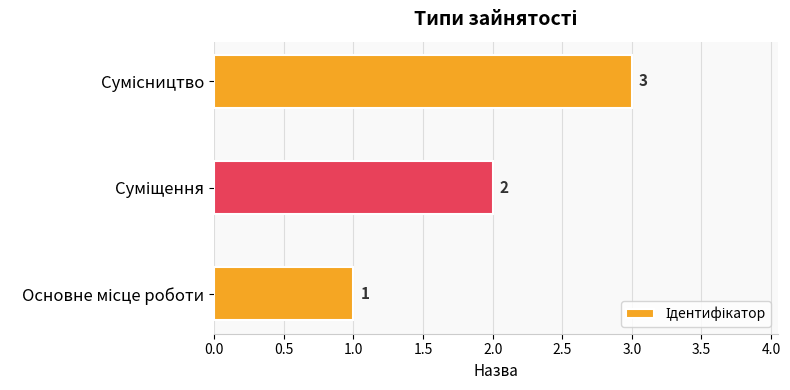

How many values are below 2?

1